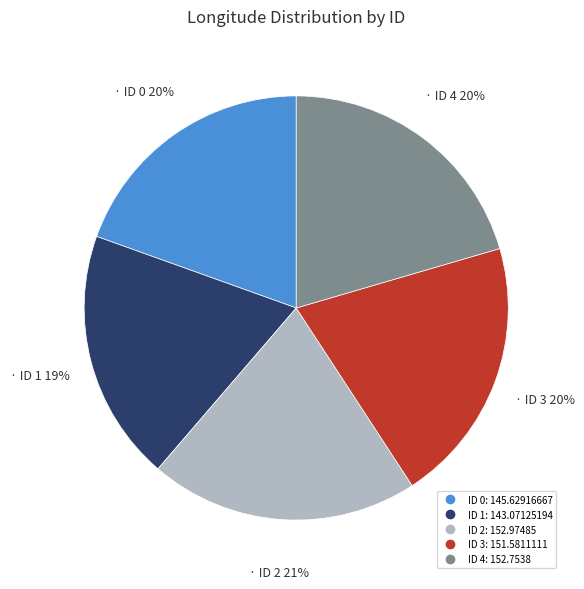

Does ID 1 account for over 50% of the chart?

No